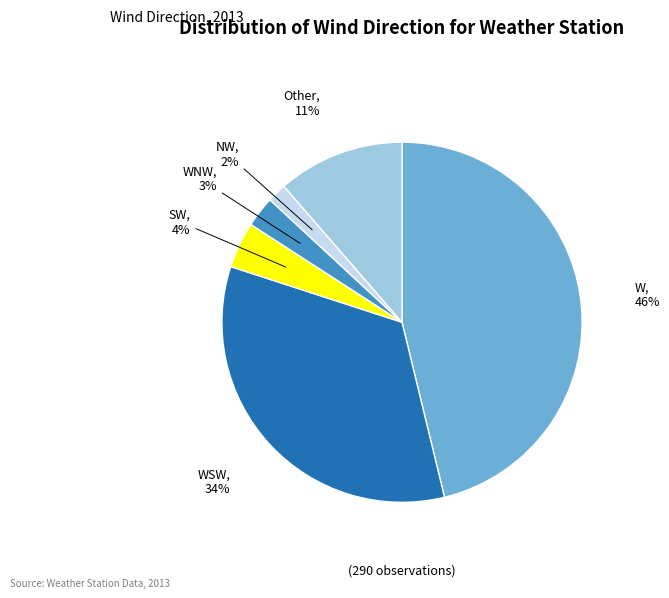

Combined, do W and WSW account for over 50%?

Yes